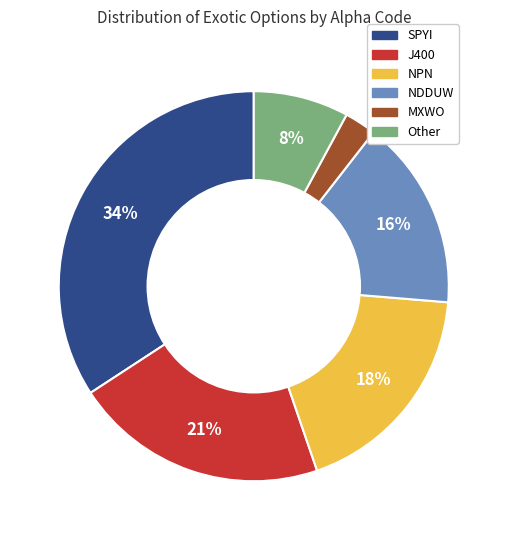

How many segments does this pie chart have?

6